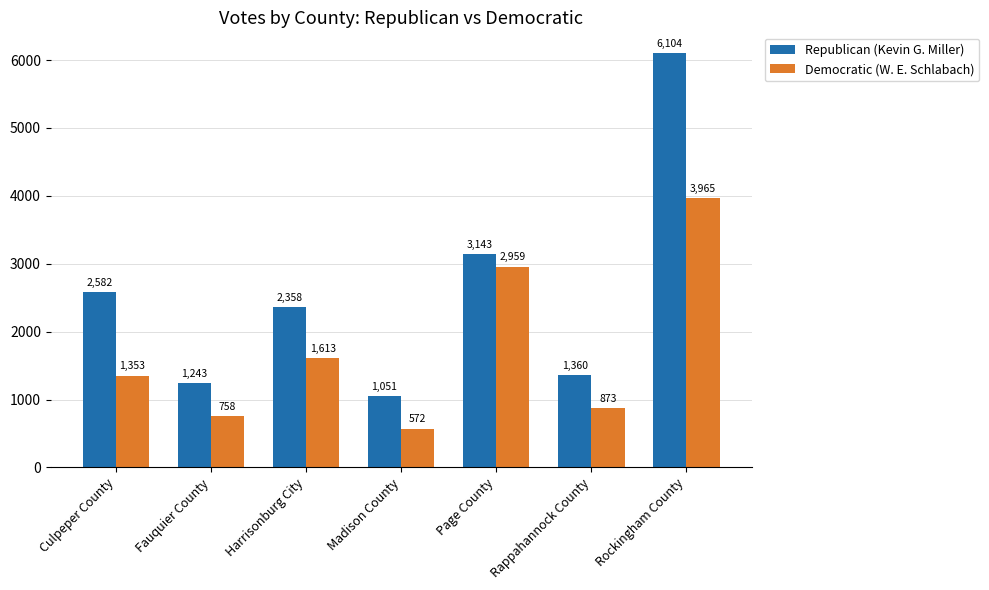

The Republican (Kevin G. Miller) series shows 3143 at Page County. True or false?

True